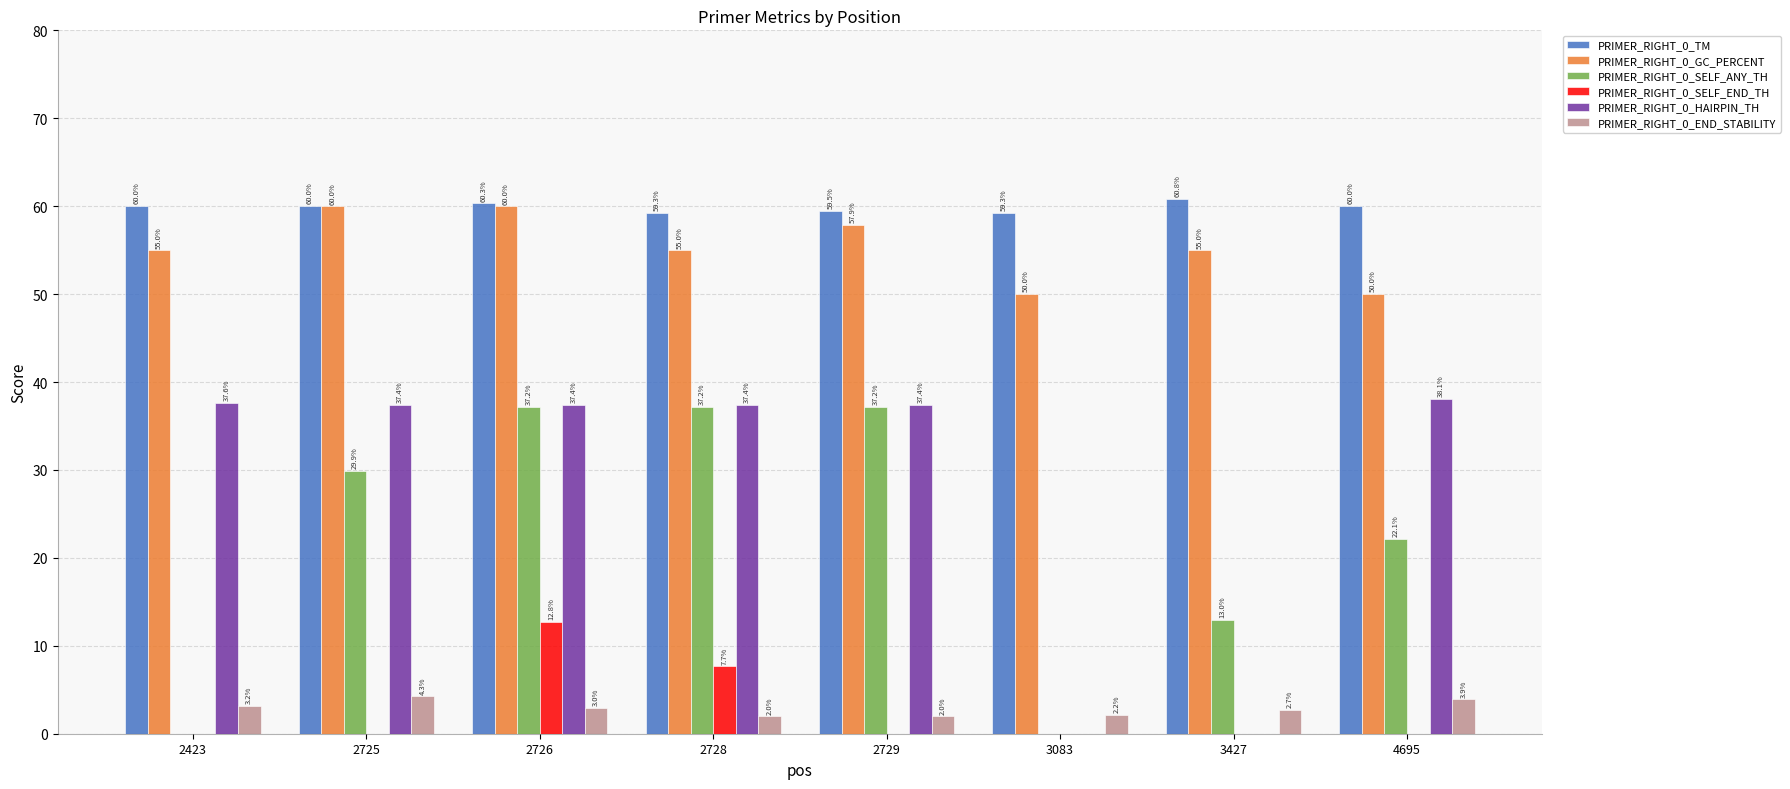

The PRIMER_RIGHT_0_SELF_ANY_TH series shows 13.0 at 3427. True or false?

True